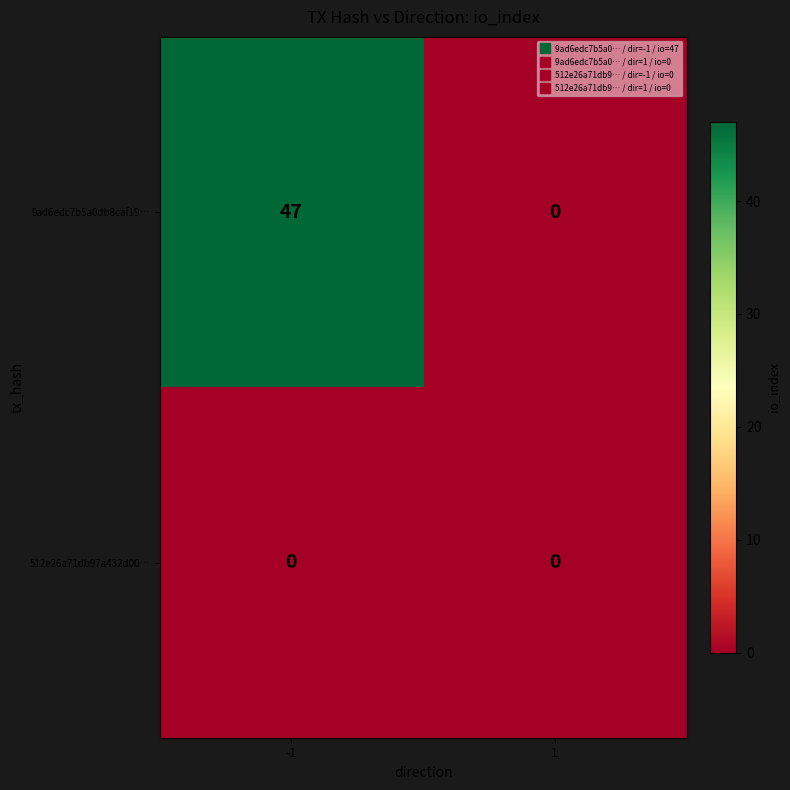

Rank the series by their maximum value, from lowest to highest.

512e26a71db97a432d00…, 9ad6edc7b5a0db8caf19…